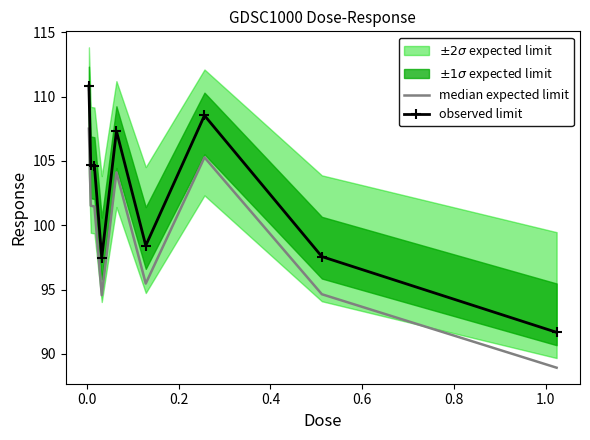

Which series has the widest spread of values?

observed limit